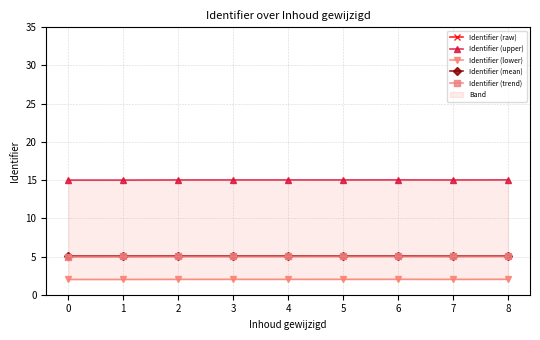

How many values in the Identifier (trend) series exceed 5?

8